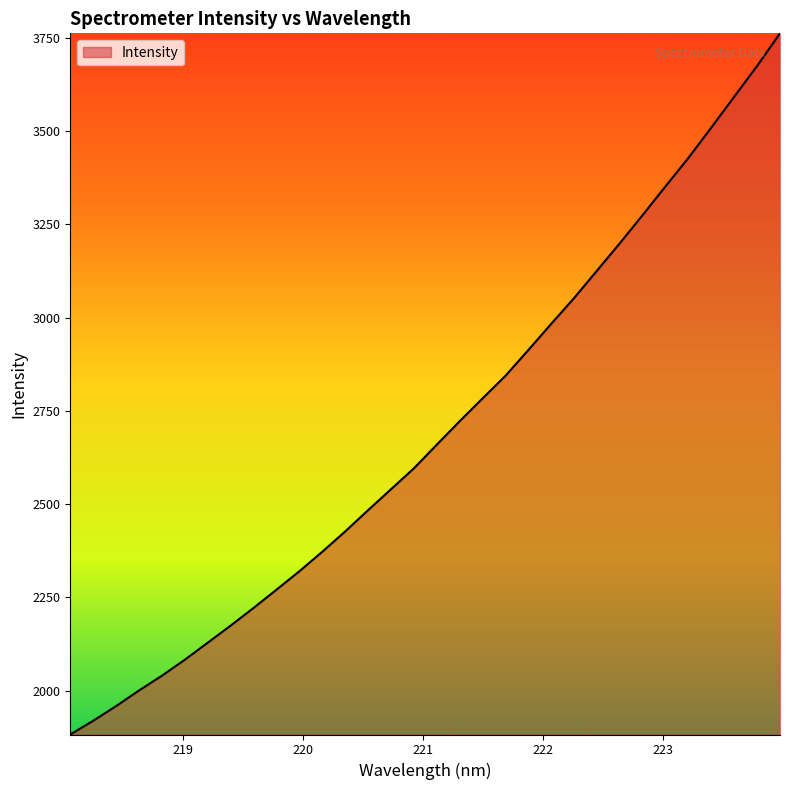

Reading left to right, extract all data points from this chart.

1882.7	1919.5	1958.8	2000.7	2040.4	2083.2	2128.8	2174.6	2222.0	2270.9	2320.3	2372.6	2427.0	2484.0	2540.1	2596.1	2659.6	2722.4	2783.6	2844.1	2913.2	2983.4	3052.5	3125.9	3199.5	3275.2	3352.2	3428.4	3509.6	3592.0	3674.5	3761.8